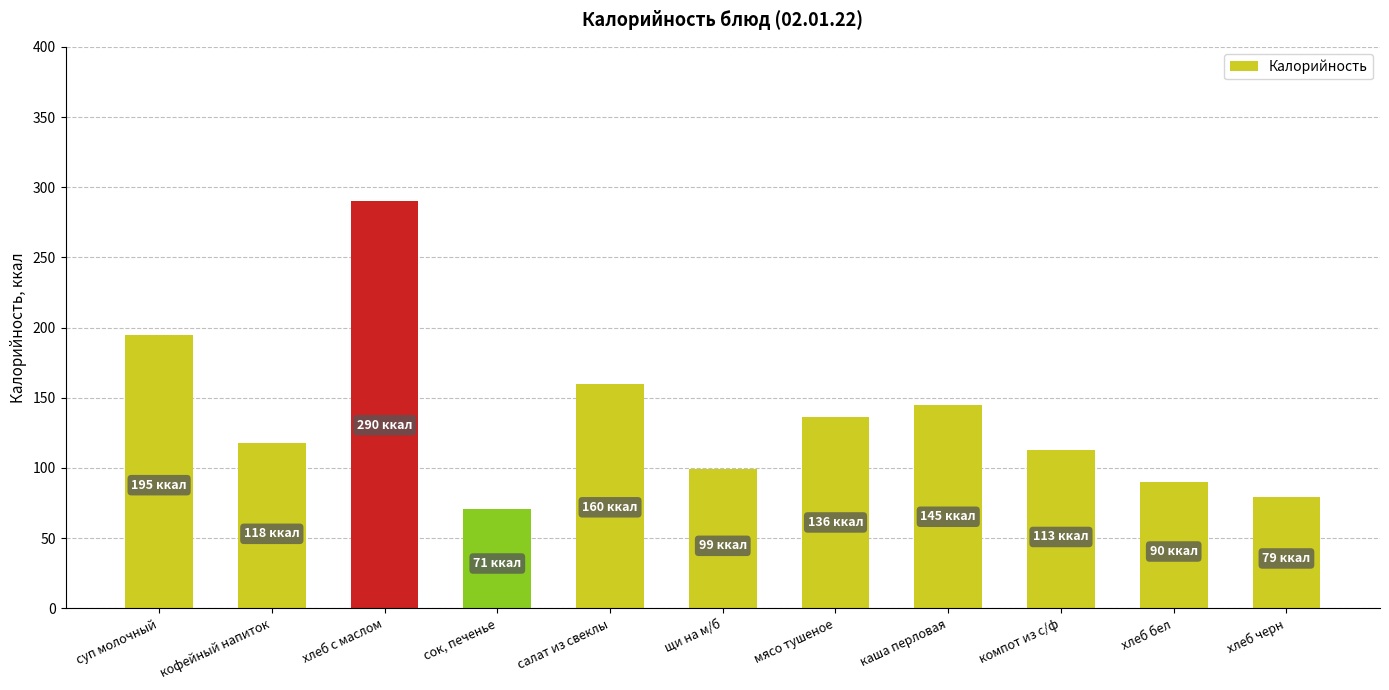

Reading left to right, list all the values displayed in this chart.

195	118	290	71	160	99	136	145	113	90	79